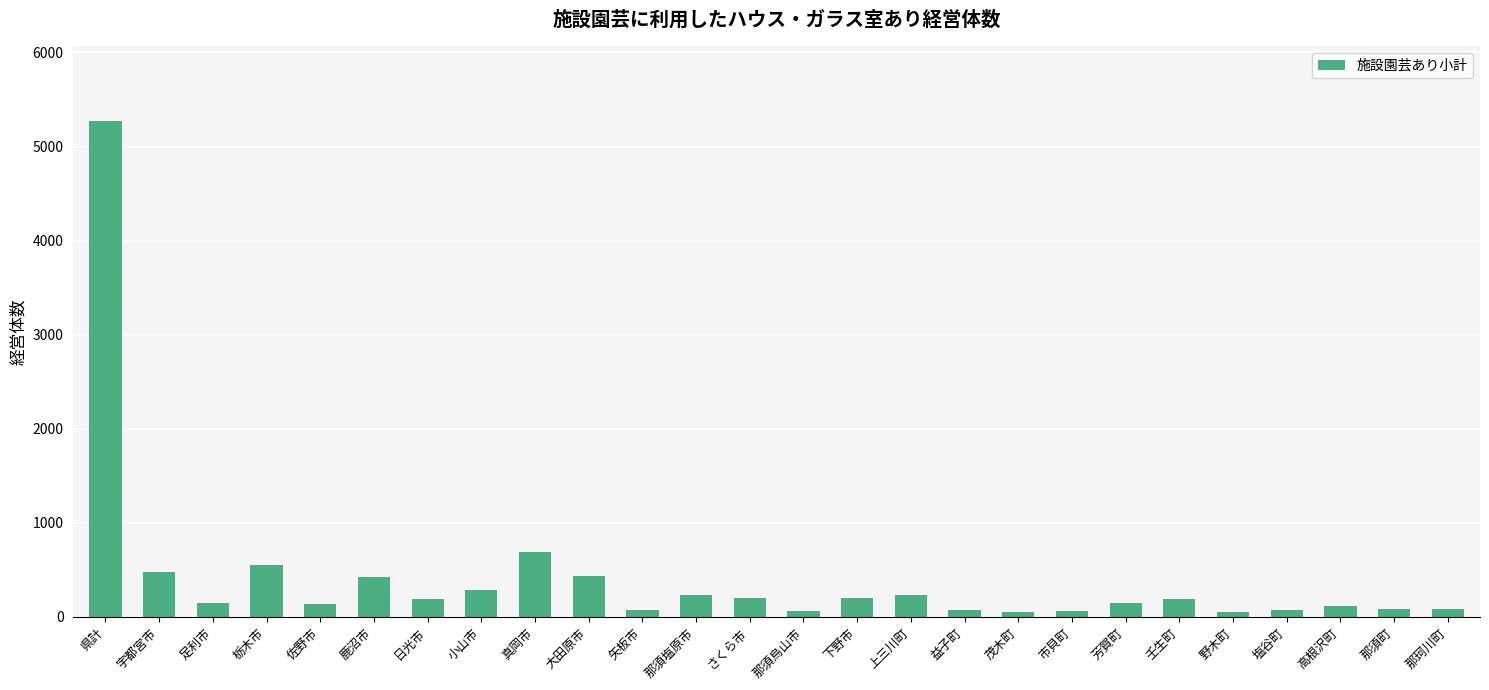

What is the difference between the values at 栃木市 and 上三川町?

313